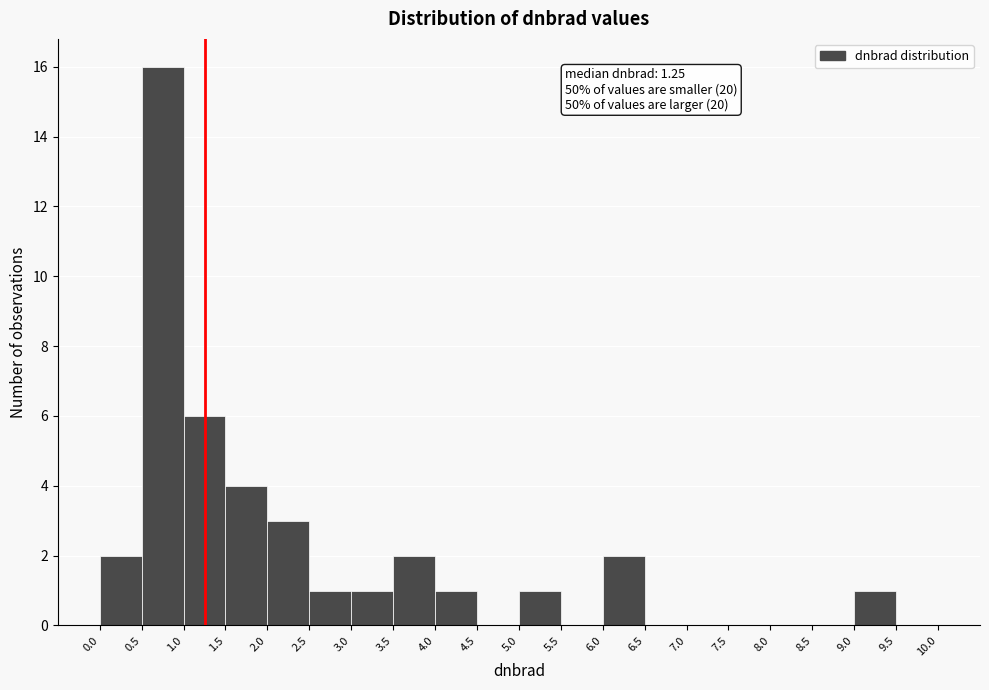

Which range on the x-axis has the tallest bar?

0.5 to 1.0